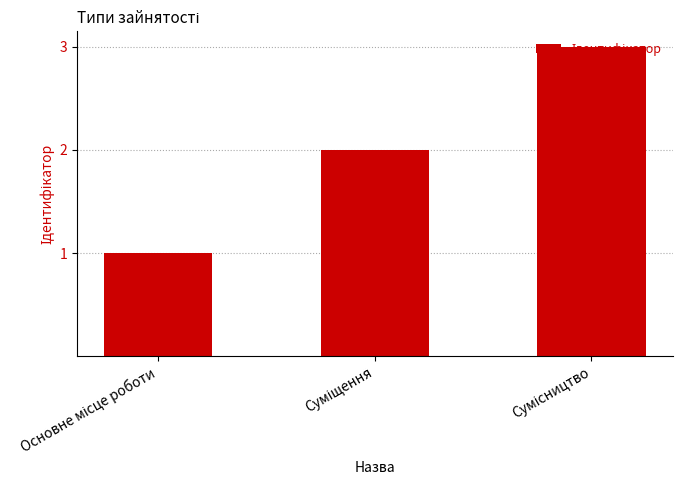

What is the maximum value shown in the chart?

3